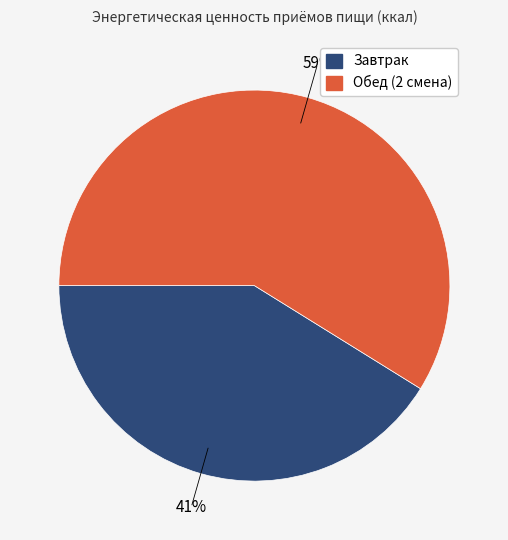

Which category has the biggest portion of the pie?

Обед (2 смена)